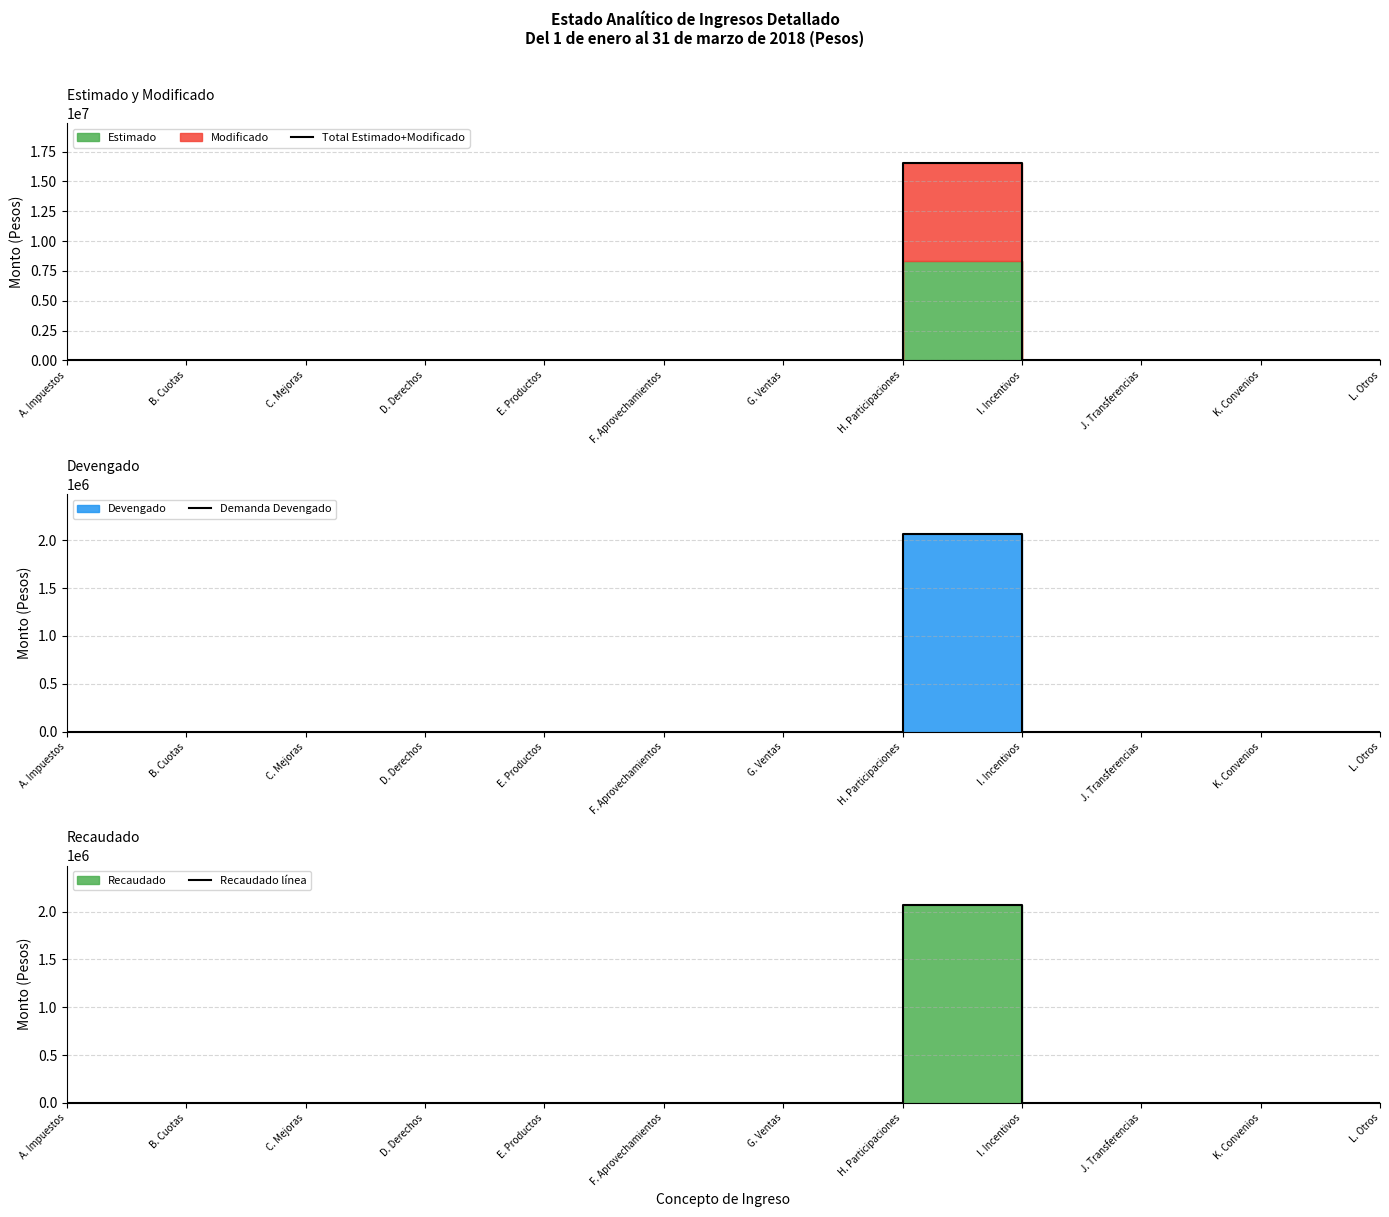

List the series in order of their peak value, lowest first.

Demanda Devengado, Recaudado línea, Total Estimado+Modificado